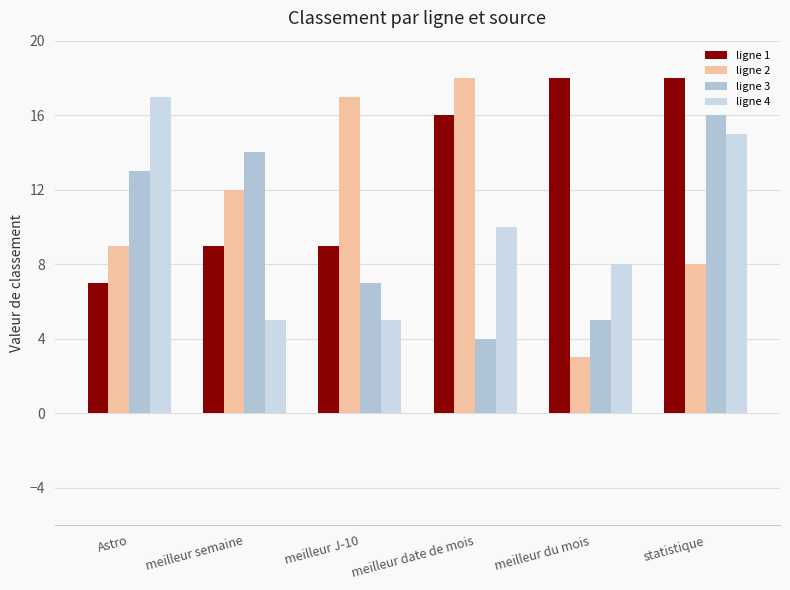

Count the number of data series in this chart.

4